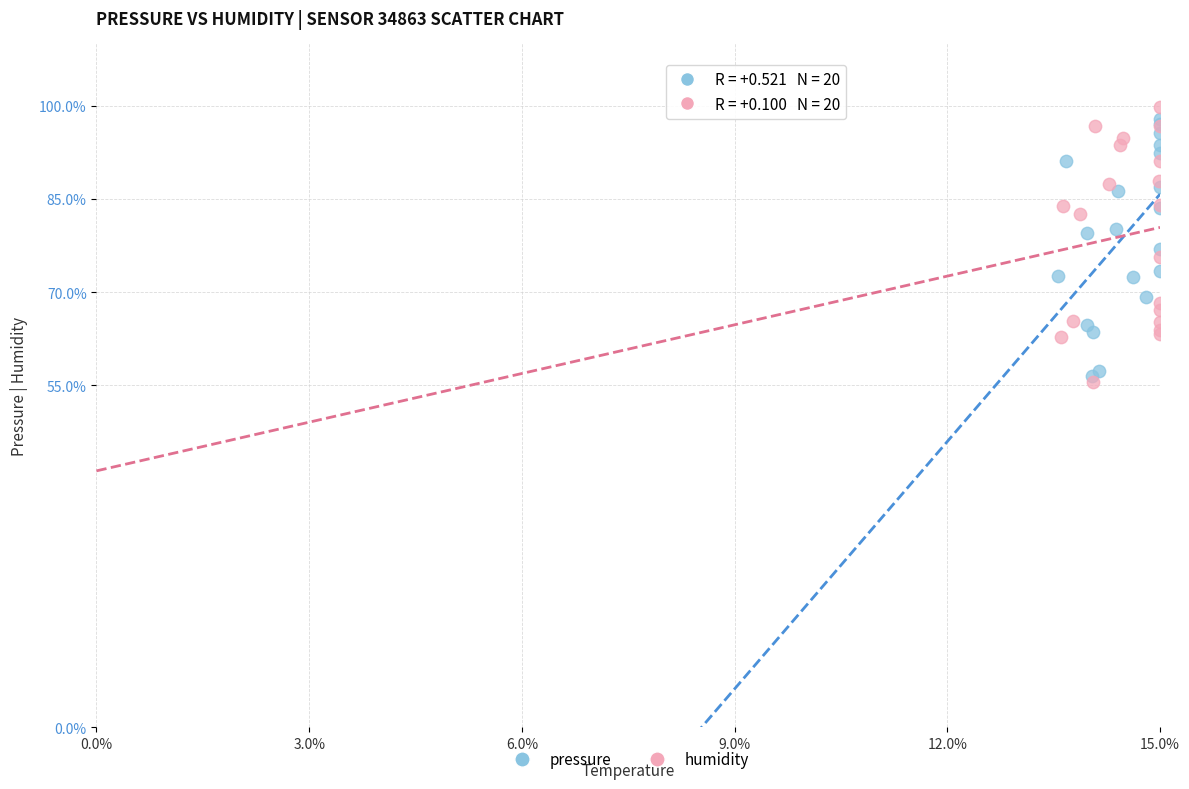

Which series has the widest spread of Y values?

humidity